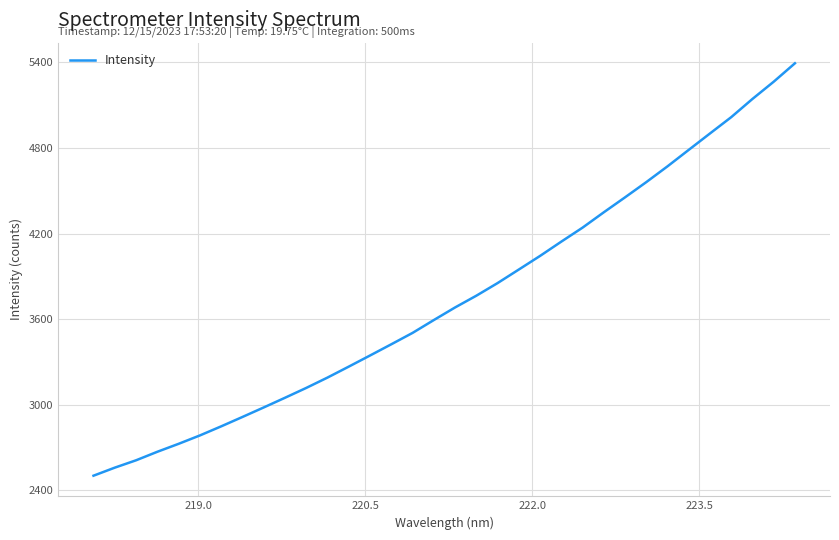

What is the smallest value displayed?

2503.0